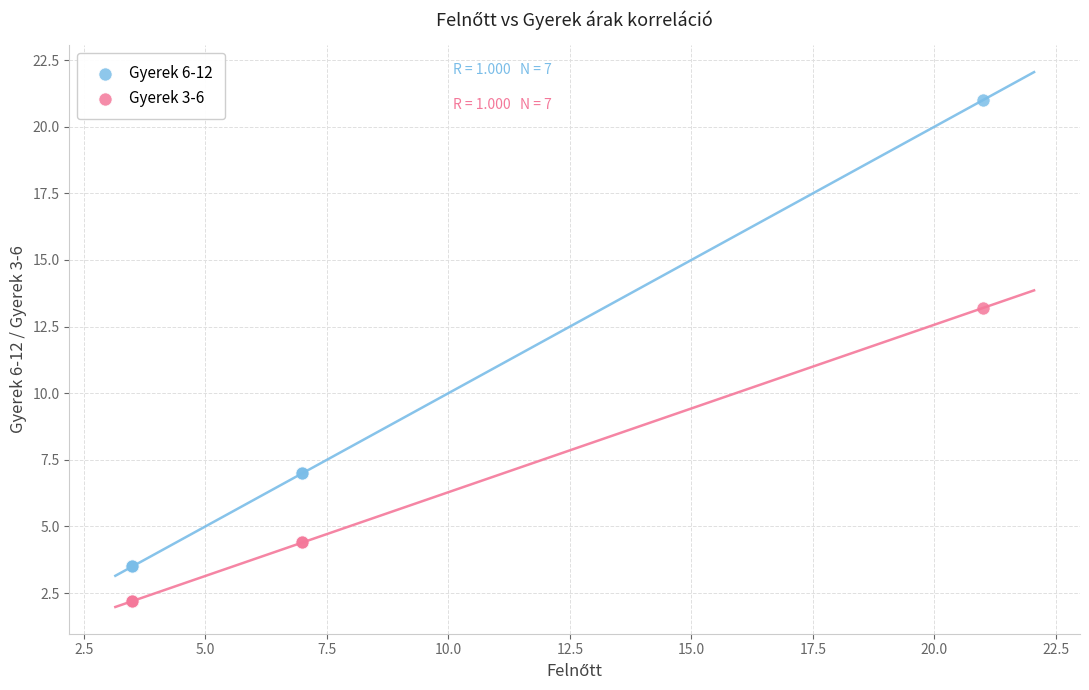

Which series contains the lowest Y value?

Gyerek 3-6